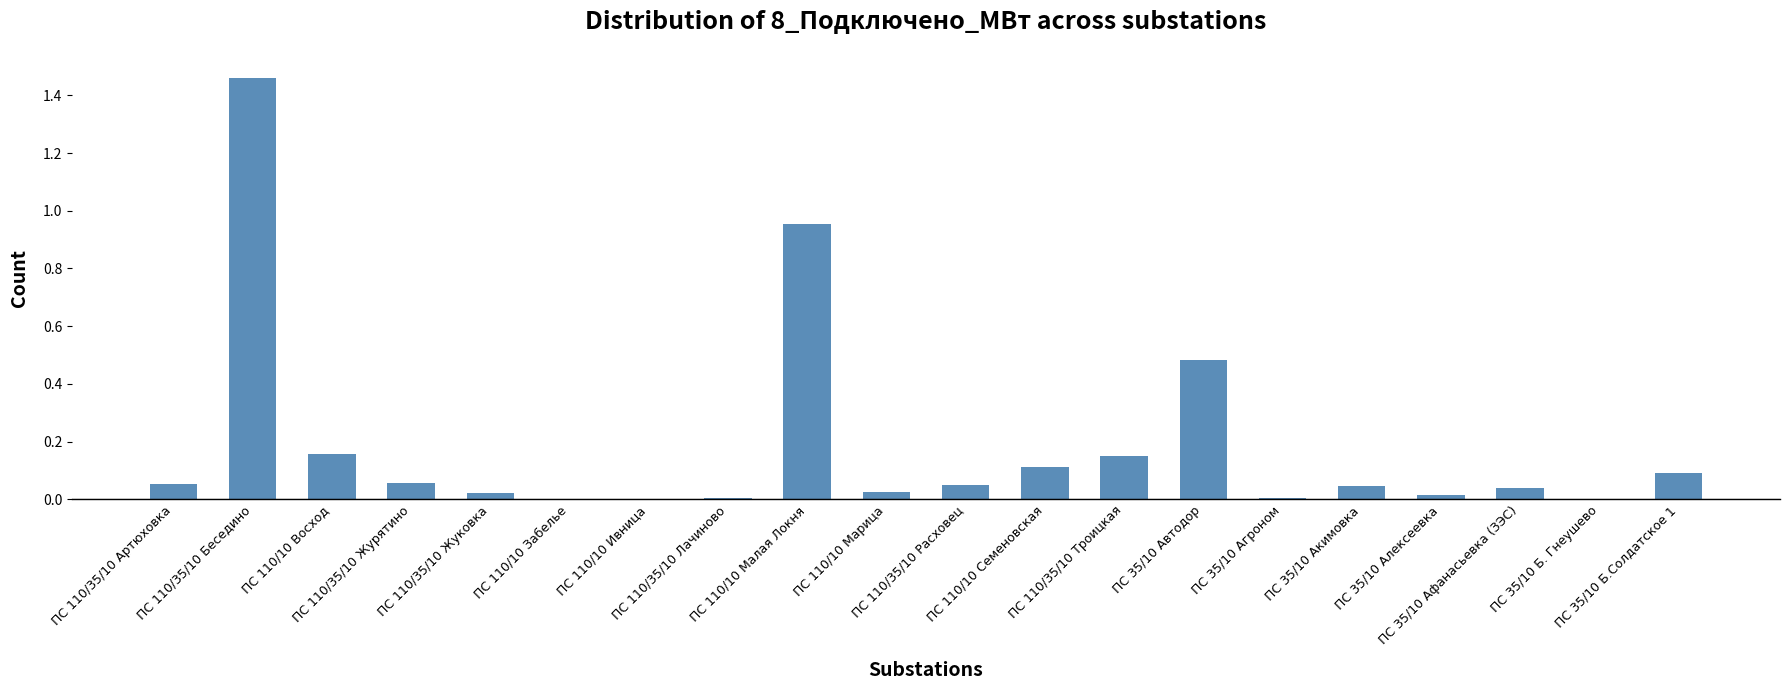

What is the sum of all values?

3.7